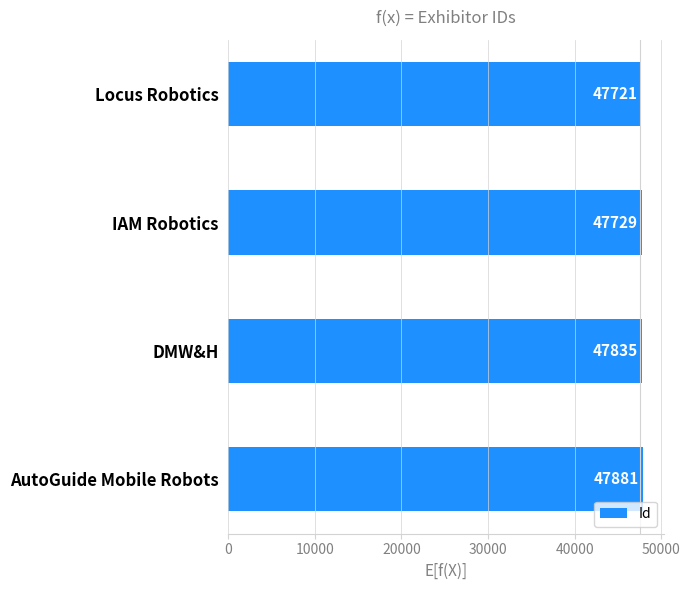

The chart shows a value of 47729 at IAM Robotics. True or false?

True